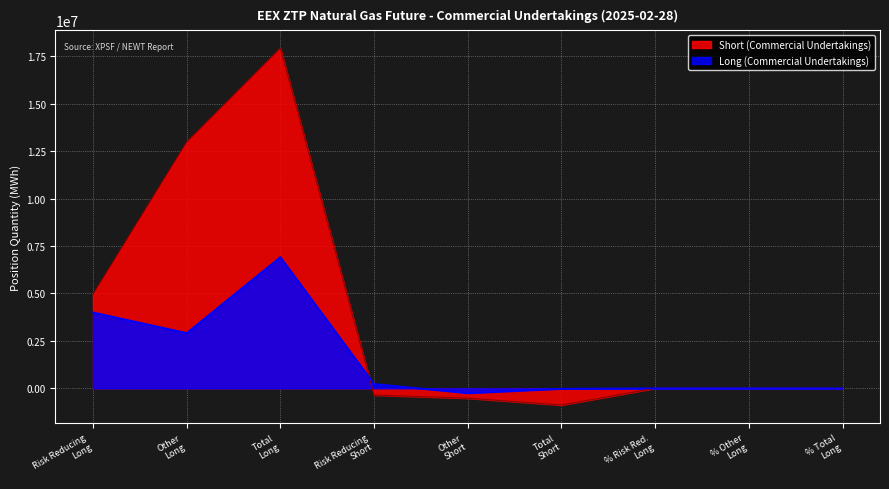

True or false: Long (Commercial Undertakings) and Short (Commercial Undertakings) cross at least once.

True